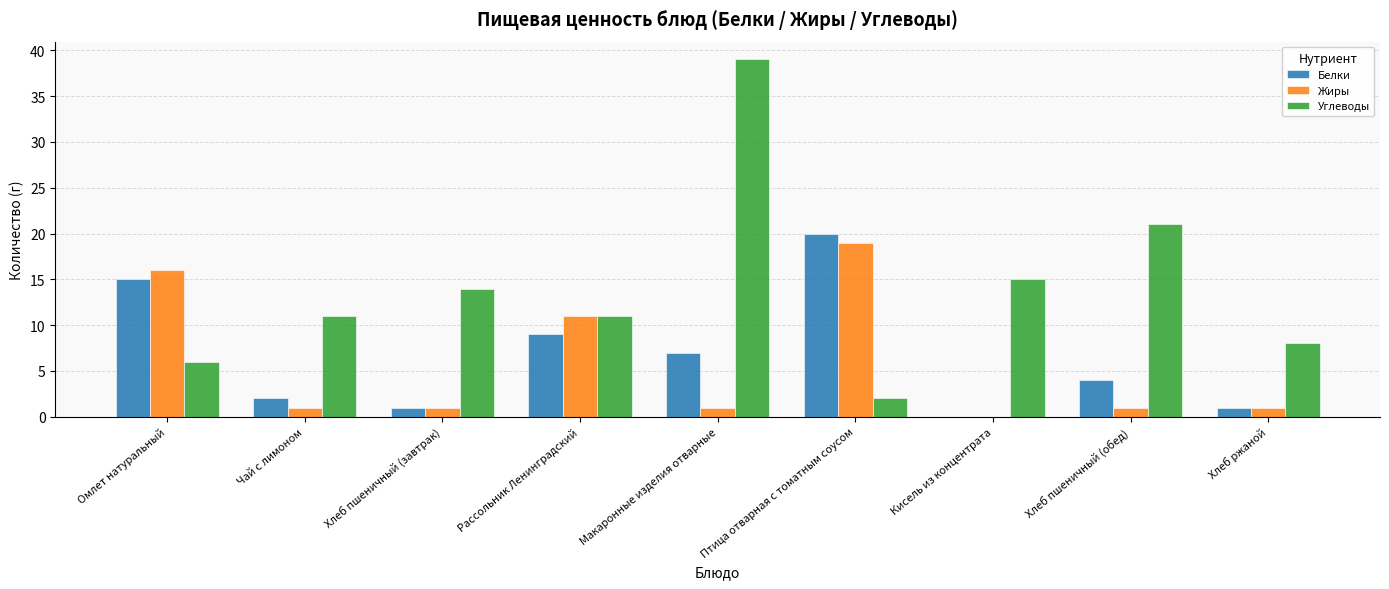

How many data points does each series have?

9